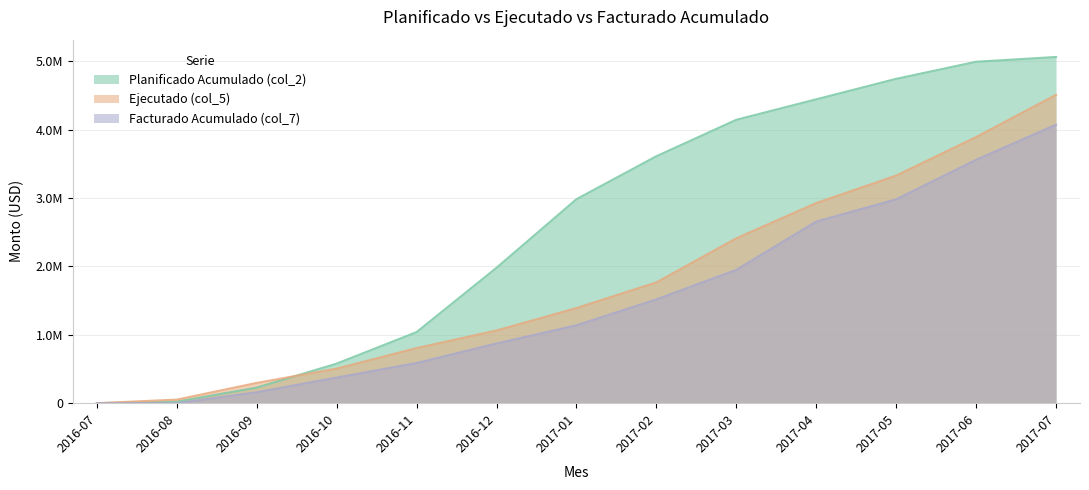

True or false: Ejecutado (col_5) and Planificado Acumulado (col_2) cross at least once.

True